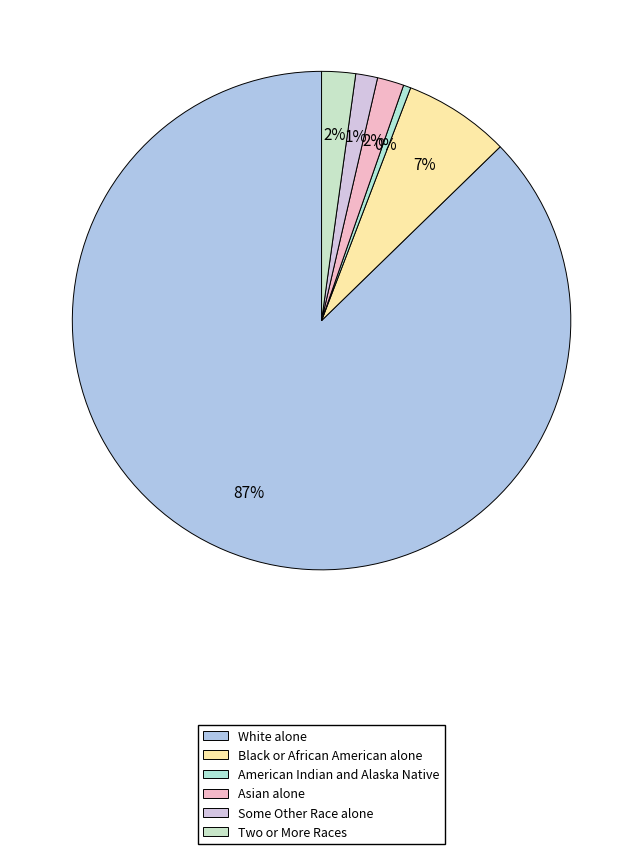

Count the number of slices in the pie.

6